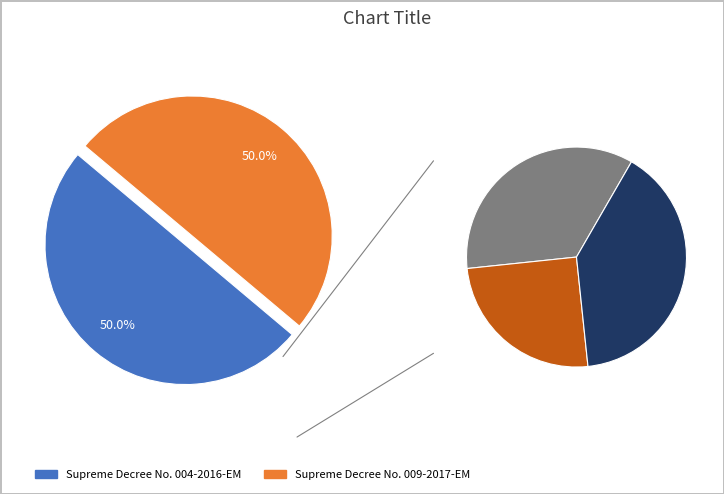

Which category accounts for the majority?

Supreme Decree No. 009-2017-EM